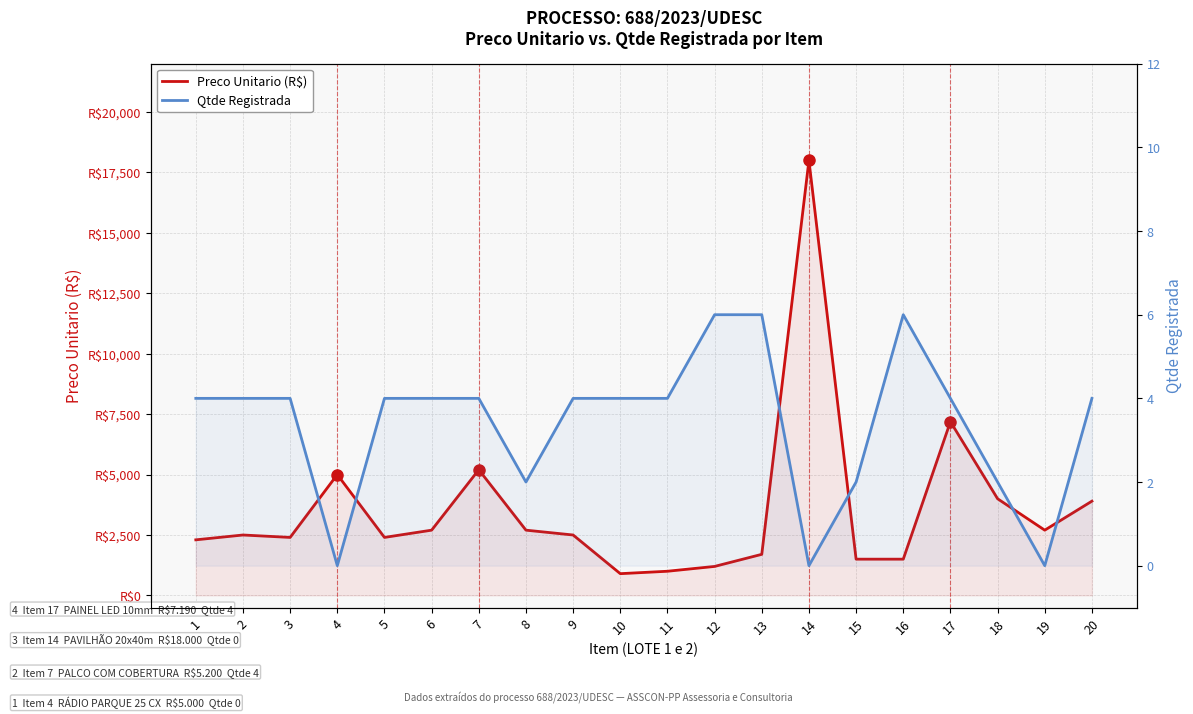

Is it true that Preco Unitario (R$) equals 3945 at 19?

False